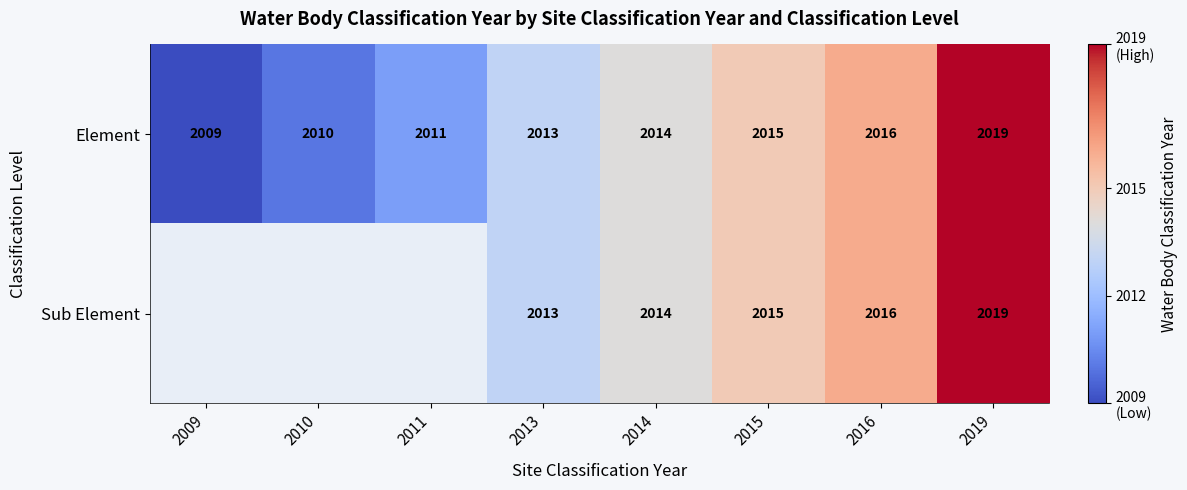

At how many categories does at least one series exceed 2017?

1